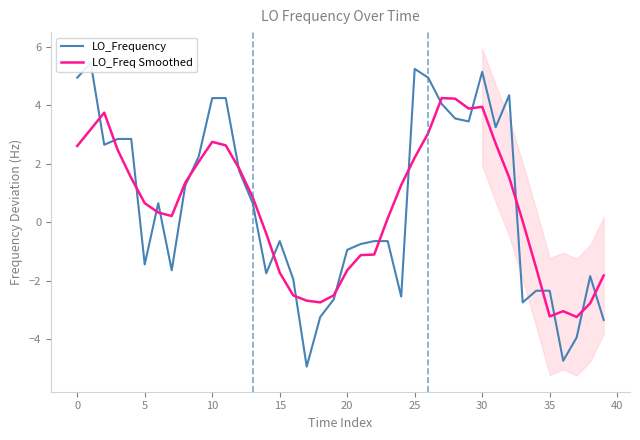

Read the LO_Frequency value at 14.

-1.8